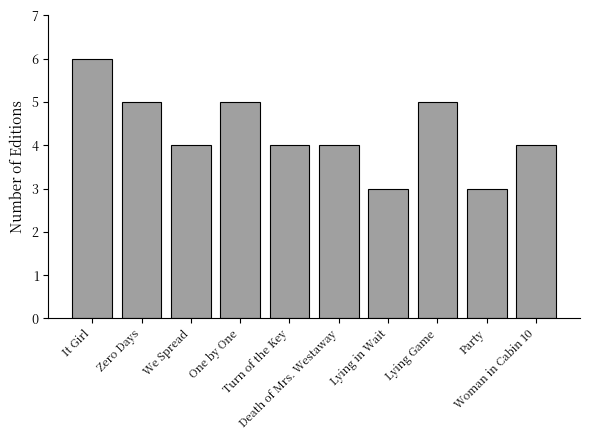

What is the maximum value shown in the chart?

6